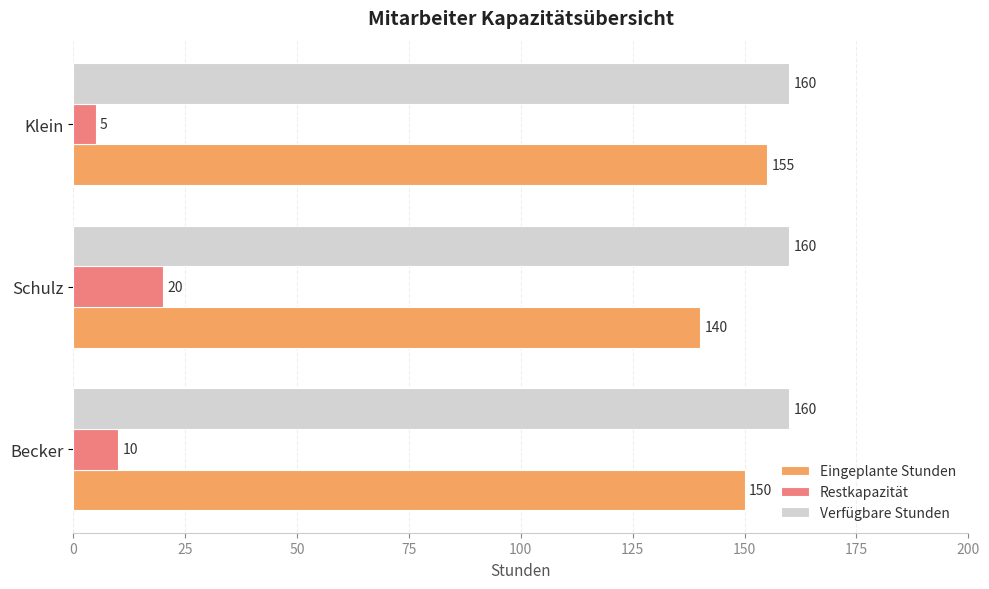

The Restkapazität series shows 10 at Becker. True or false?

True